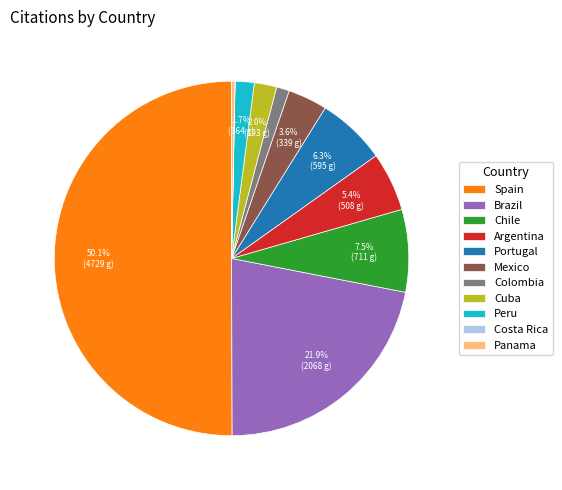

Which has a higher value, Spain or Portugal?

Spain